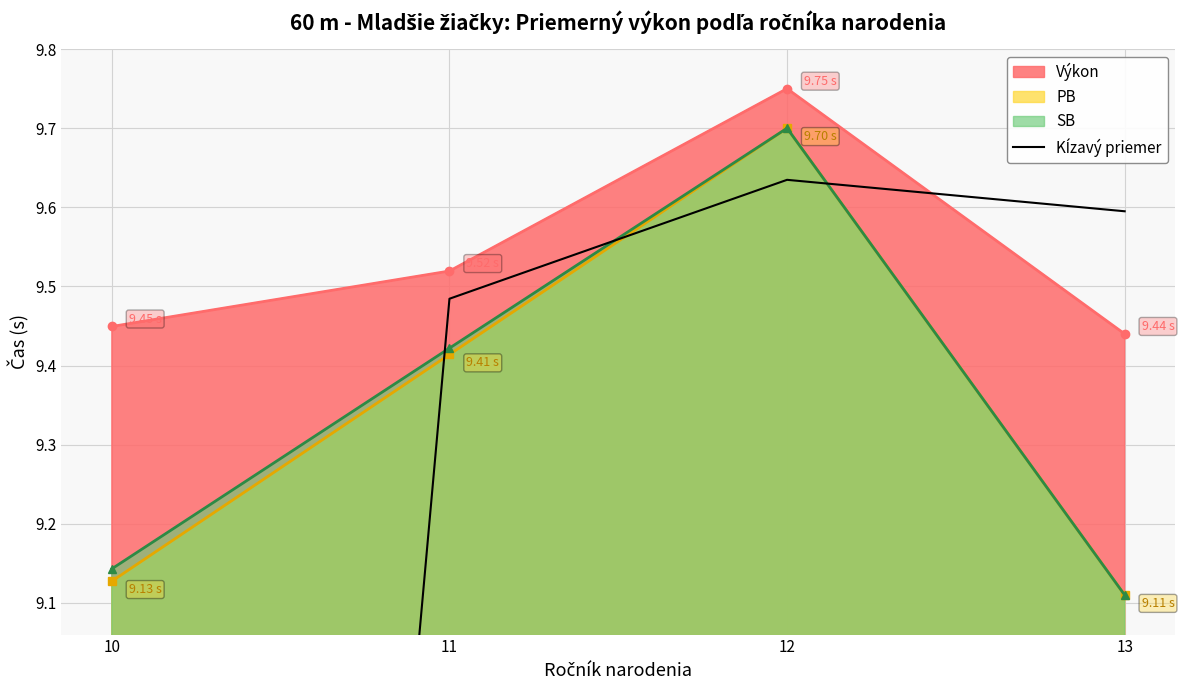

List the labels in order of PB value, largest first.

12, 11, 10, 13